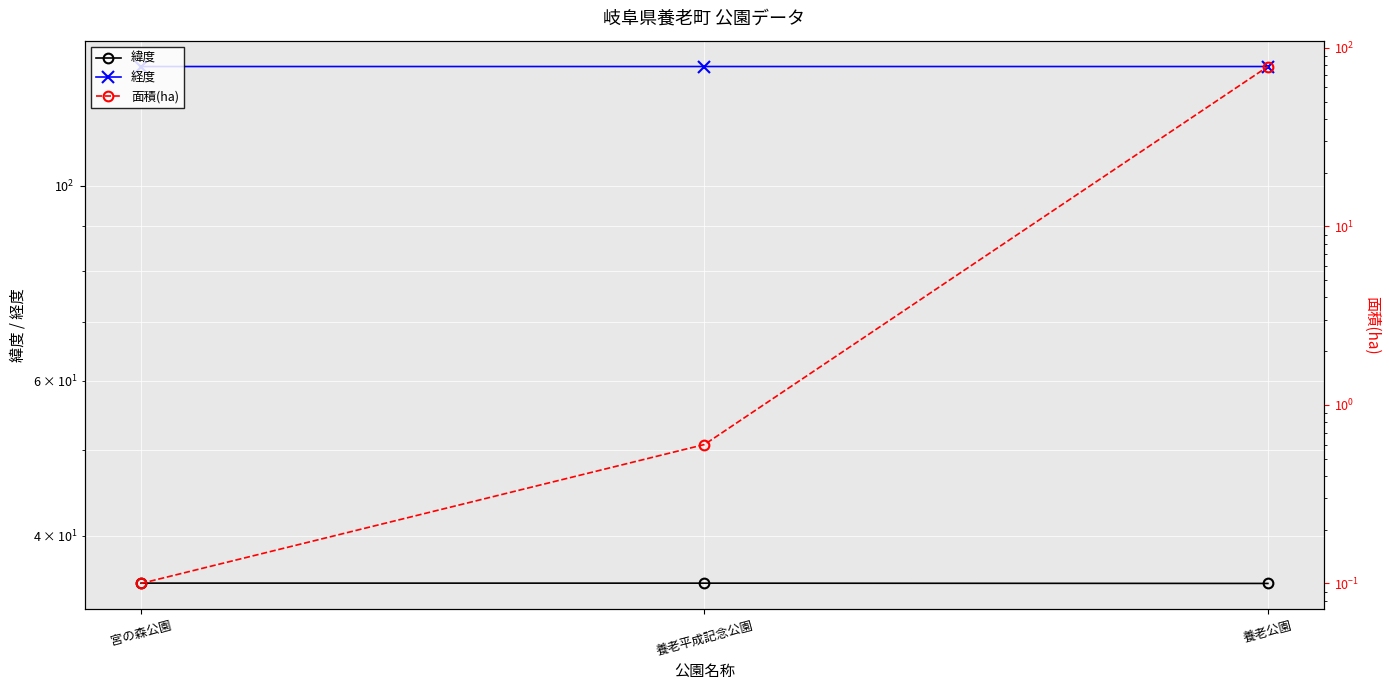

What is the label of the 2nd point from the right?

養老平成記念公園